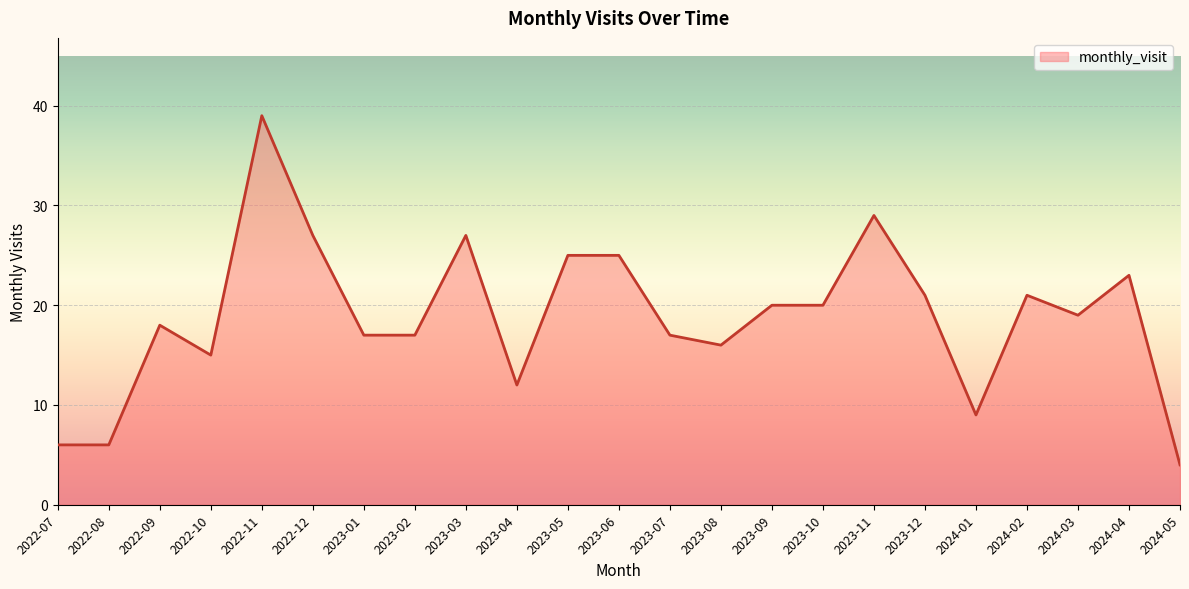

What is the sum of all values?

433